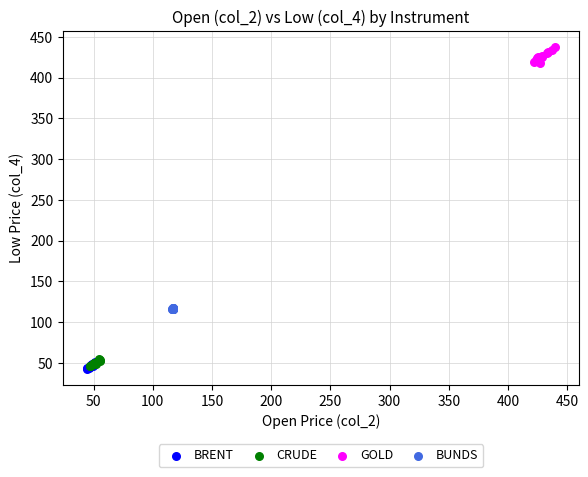

Which series has the largest Y range (max minus min)?

GOLD